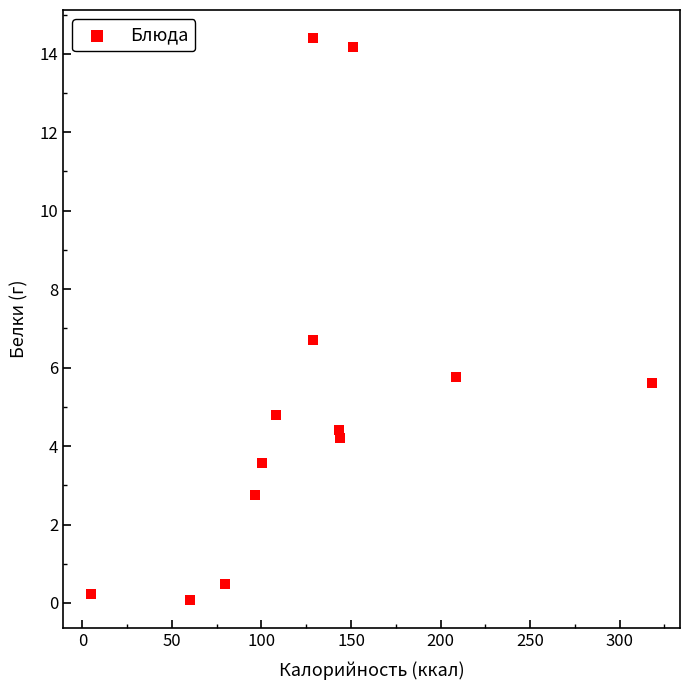

What is the range of Y values (max minus min)?

14.3